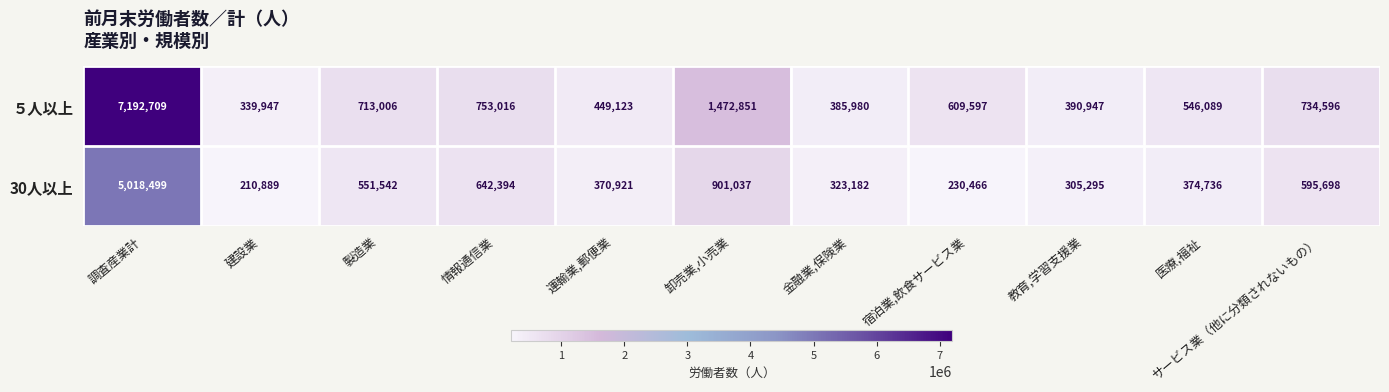

At which label is ５人以上 closest to 3766328?

卸売業,小売業